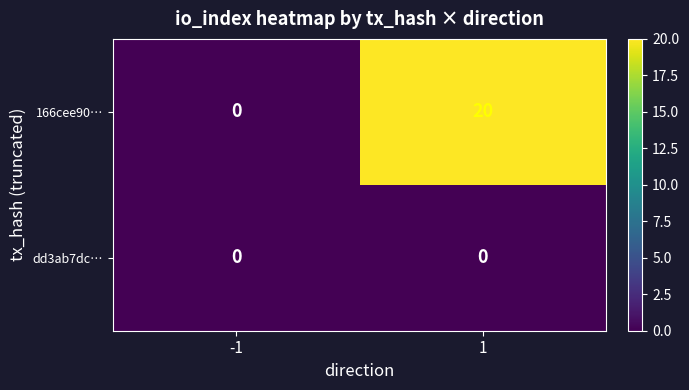

Reading left to right, extract all data points from this chart.

166cee90…: 0	20
dd3ab7dc…: 0	0